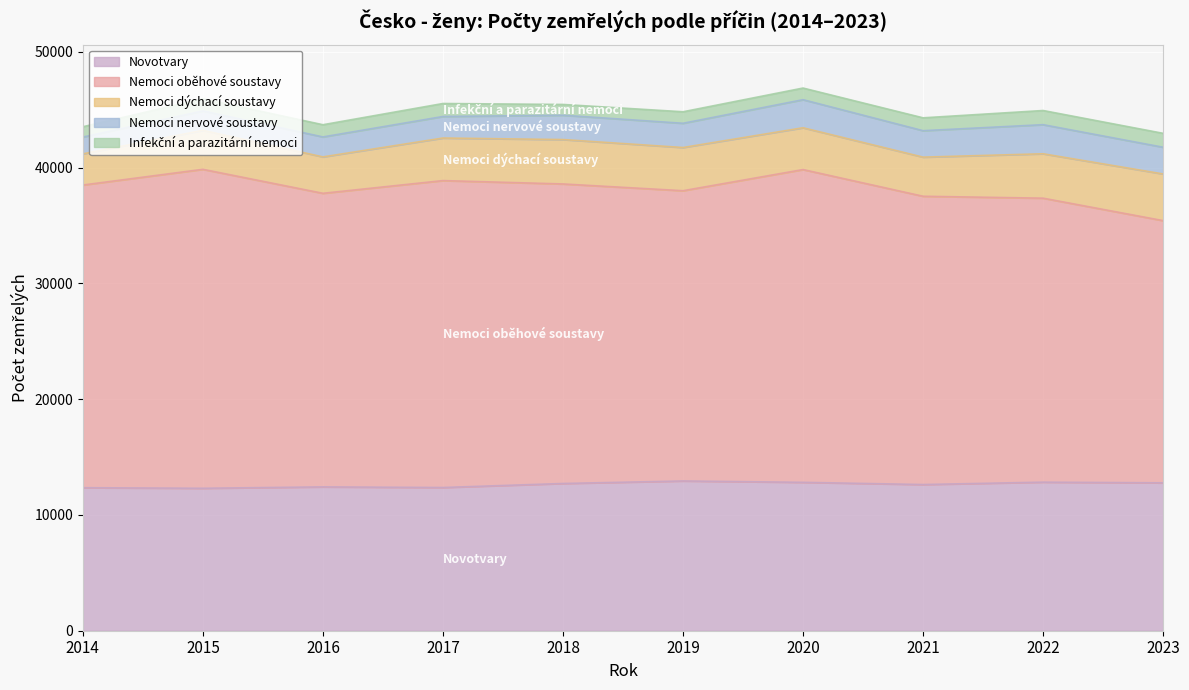

Which has a higher value, 2018 or 2023?

2023